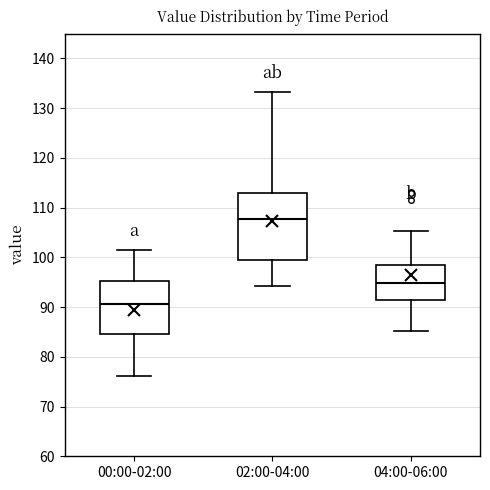

Which box's median line is the highest?

02:00-04:00